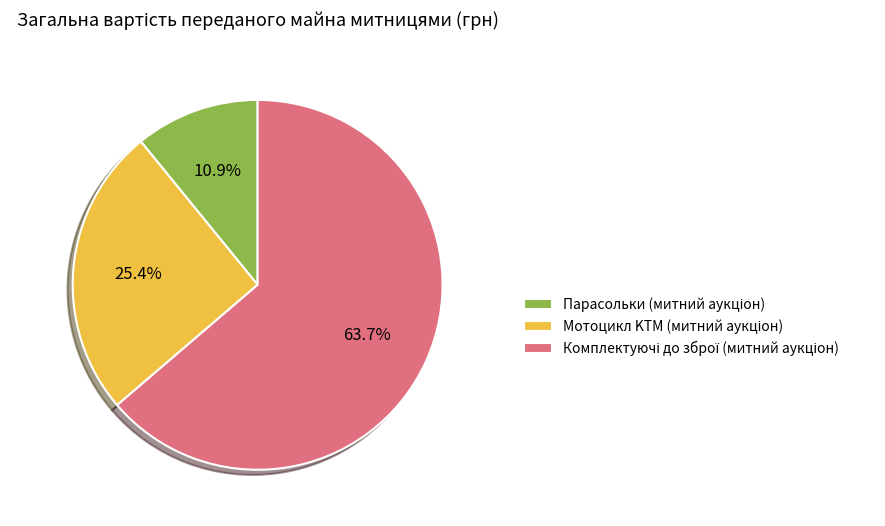

How many slices are in this pie chart?

3